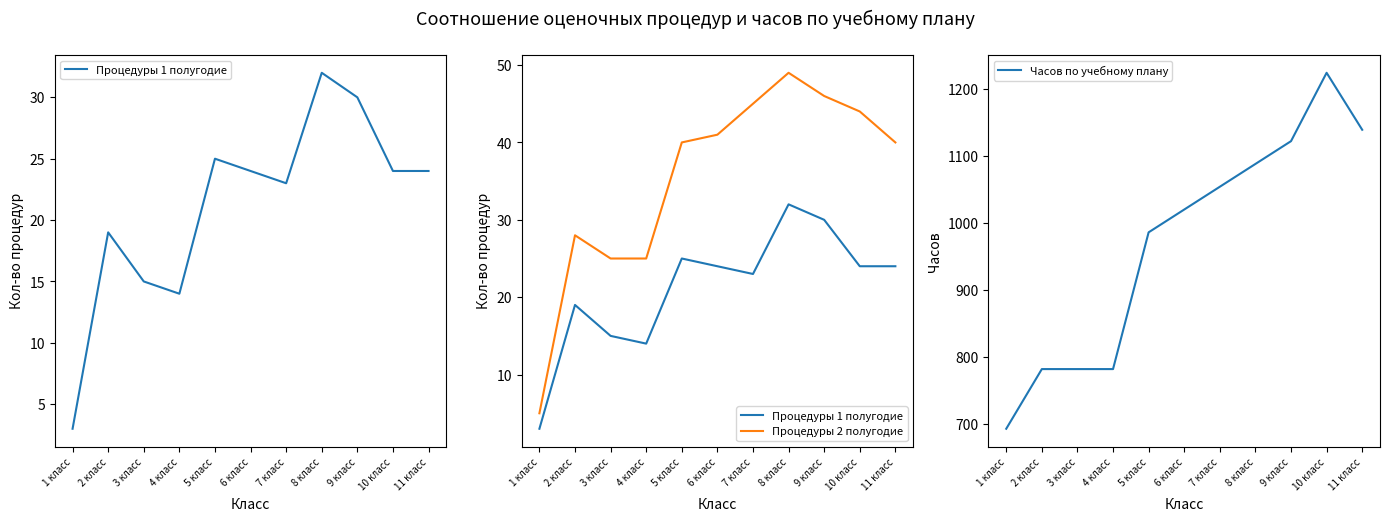

Between 6 класс and 9 класс, which is larger?

9 класс